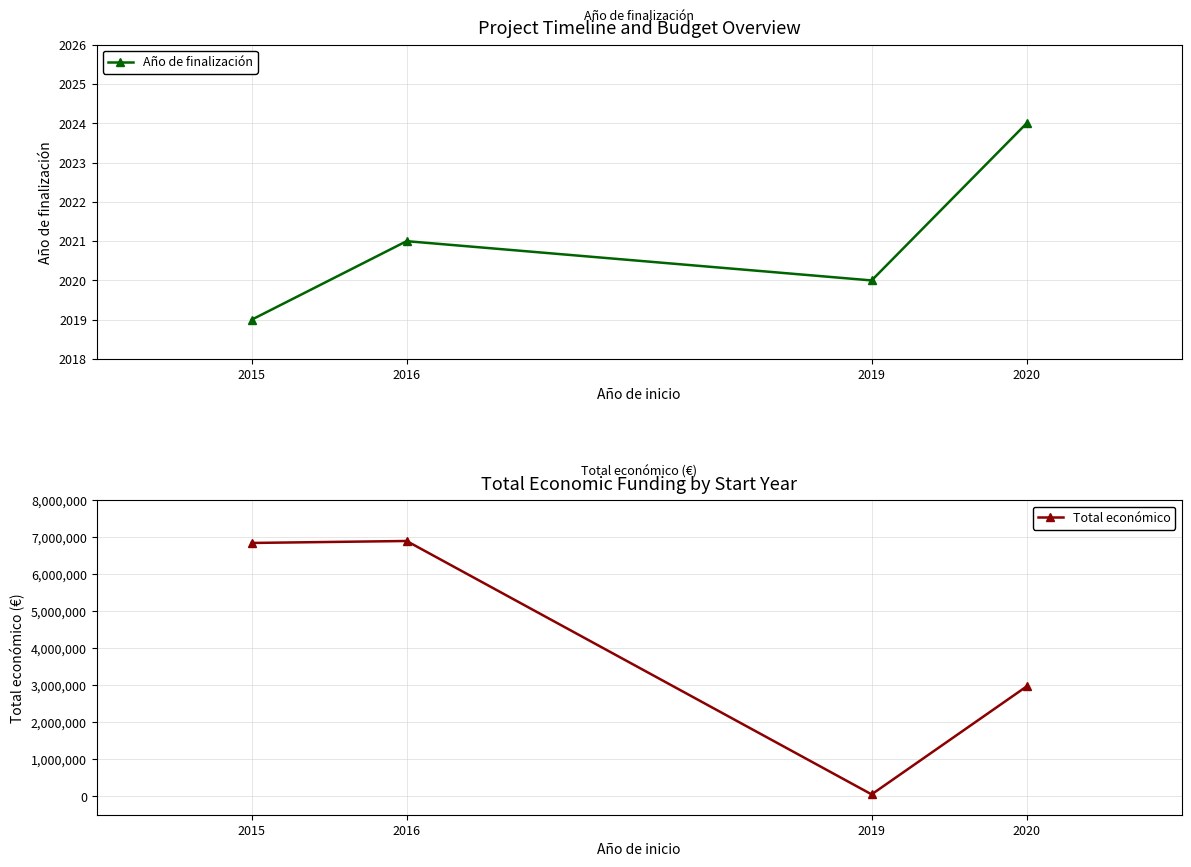

Which category has the highest value in the Año de finalización series?

2020